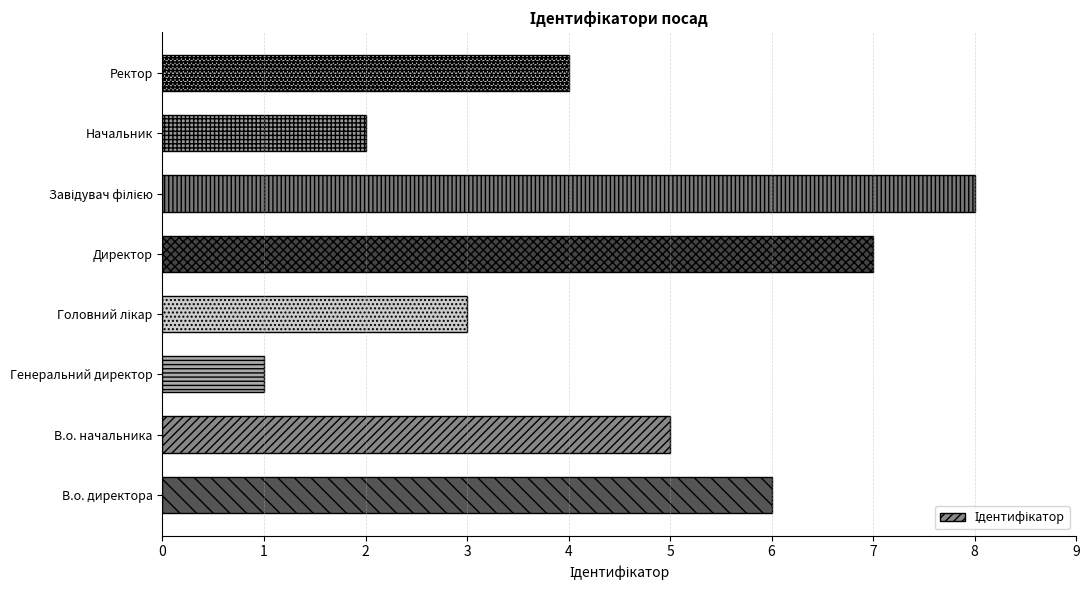

What value does the data have at В.о. начальника?

5